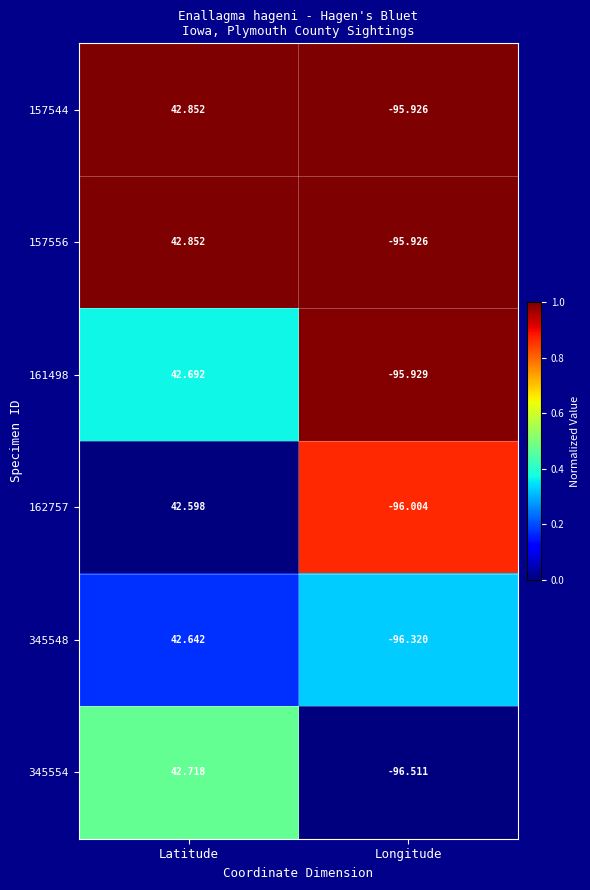

How many values in 157556 are below zero?

1